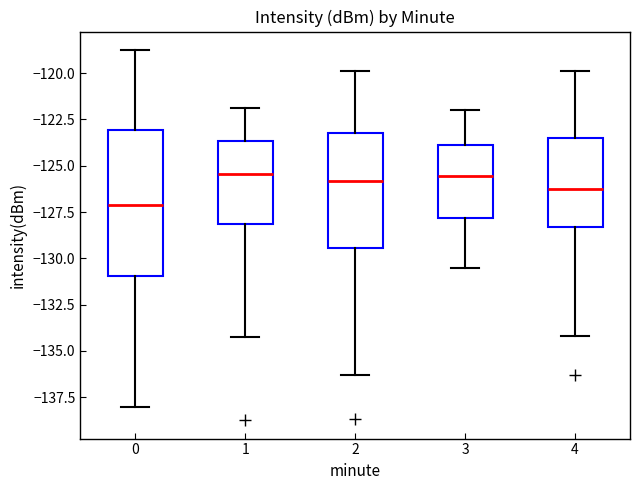

Reading left to right, read every box against the y-axis: the position of its median line, the range the box covers, and the ends of its whiskers. The values are not printed on the chart, so give them approximately, as read against the axis.

0: median -127.0, box -131.0 to -123.0, whiskers -138.0 to -118.5
1: median -125.5, box -128.0 to -123.5, whiskers -134.5 to -122.0
2: median -126.0, box -129.5 to -123.0, whiskers -136.5 to -120.0
3: median -125.5, box -128.0 to -124.0, whiskers -130.5 to -122.0
4: median -126.0, box -128.5 to -123.5, whiskers -134.0 to -120.0